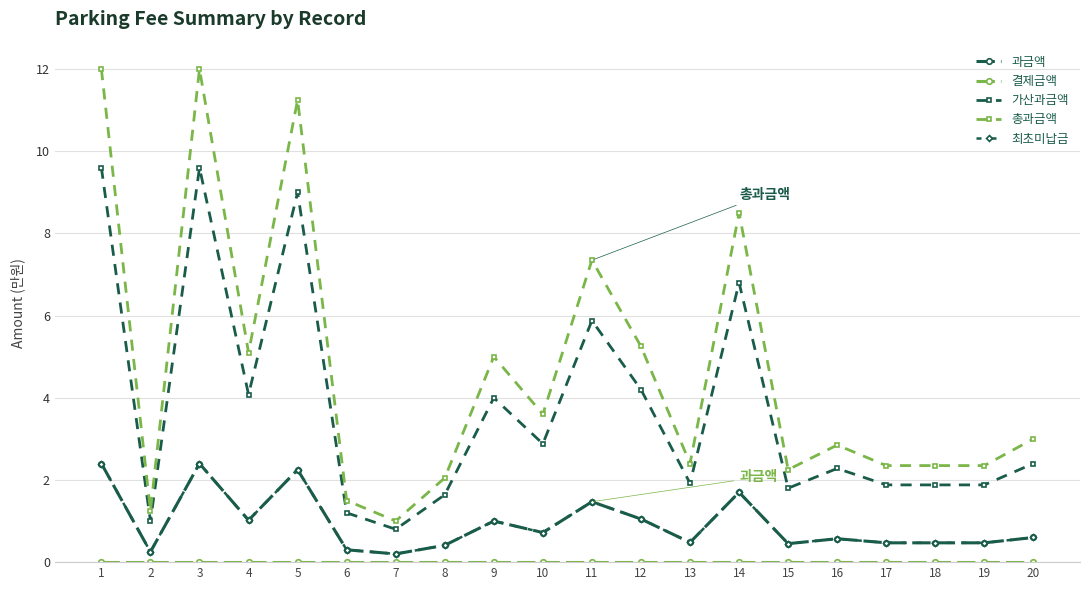

What is the difference between the highest and lowest values at 4?

5.1